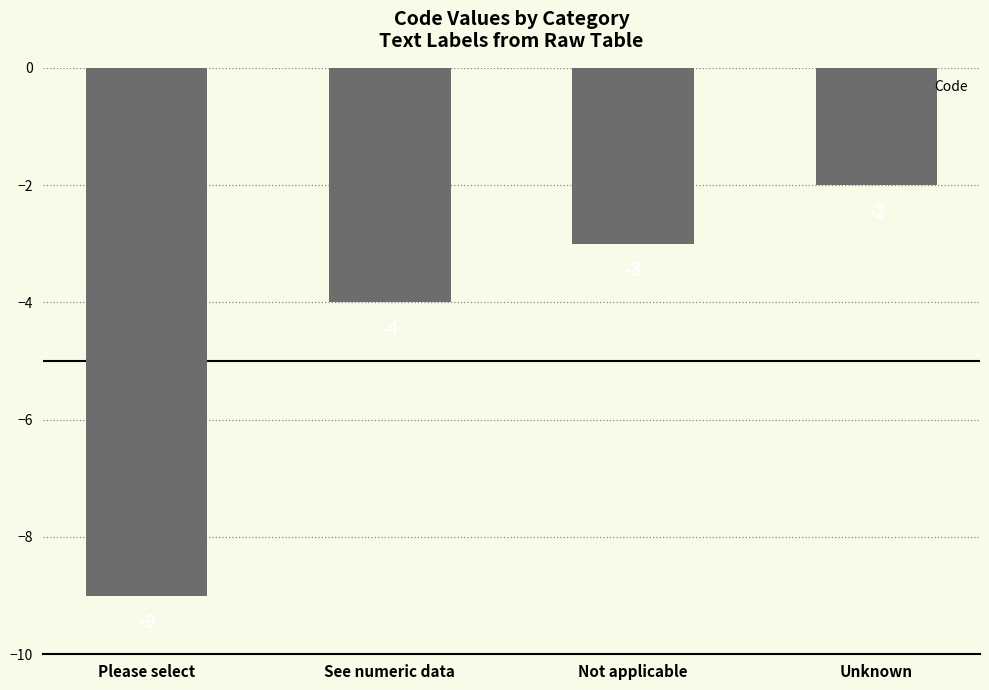

What is the label of the 3rd bar from the left?

Not applicable